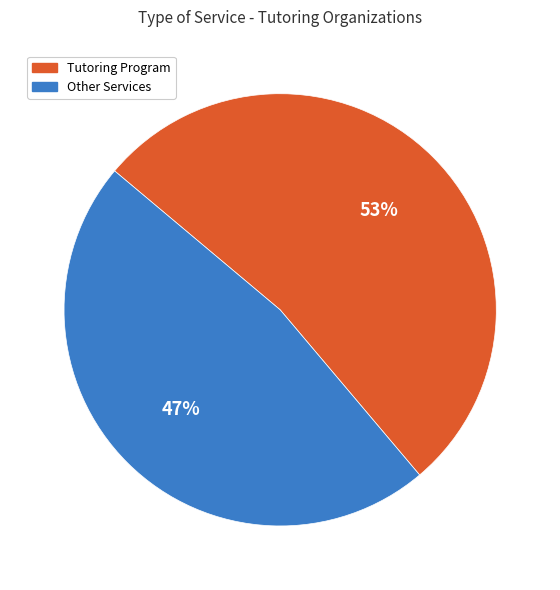

How many segments does this pie chart have?

2